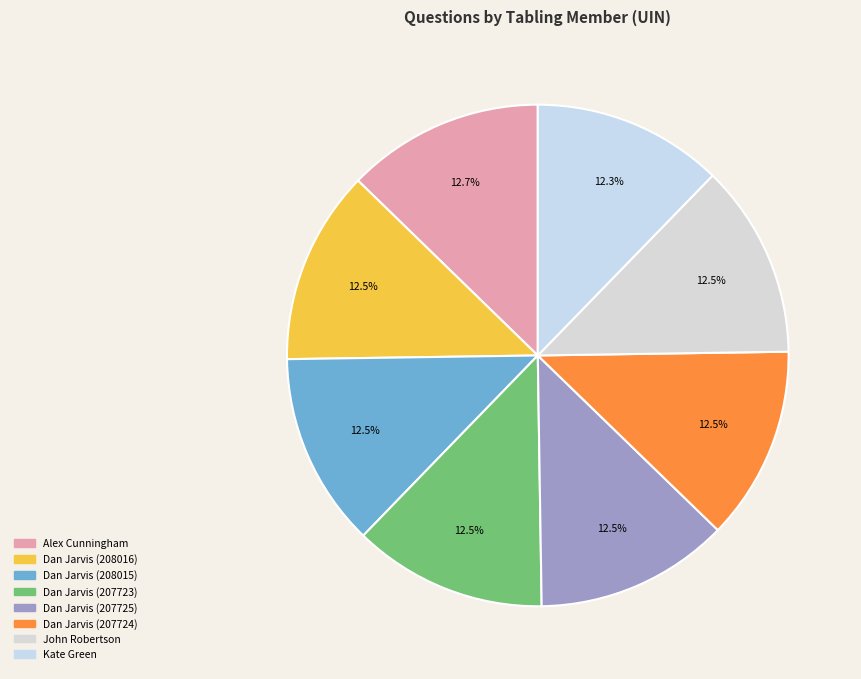

What percentage is the Alex Cunningham slice, to the nearest percent?

13%